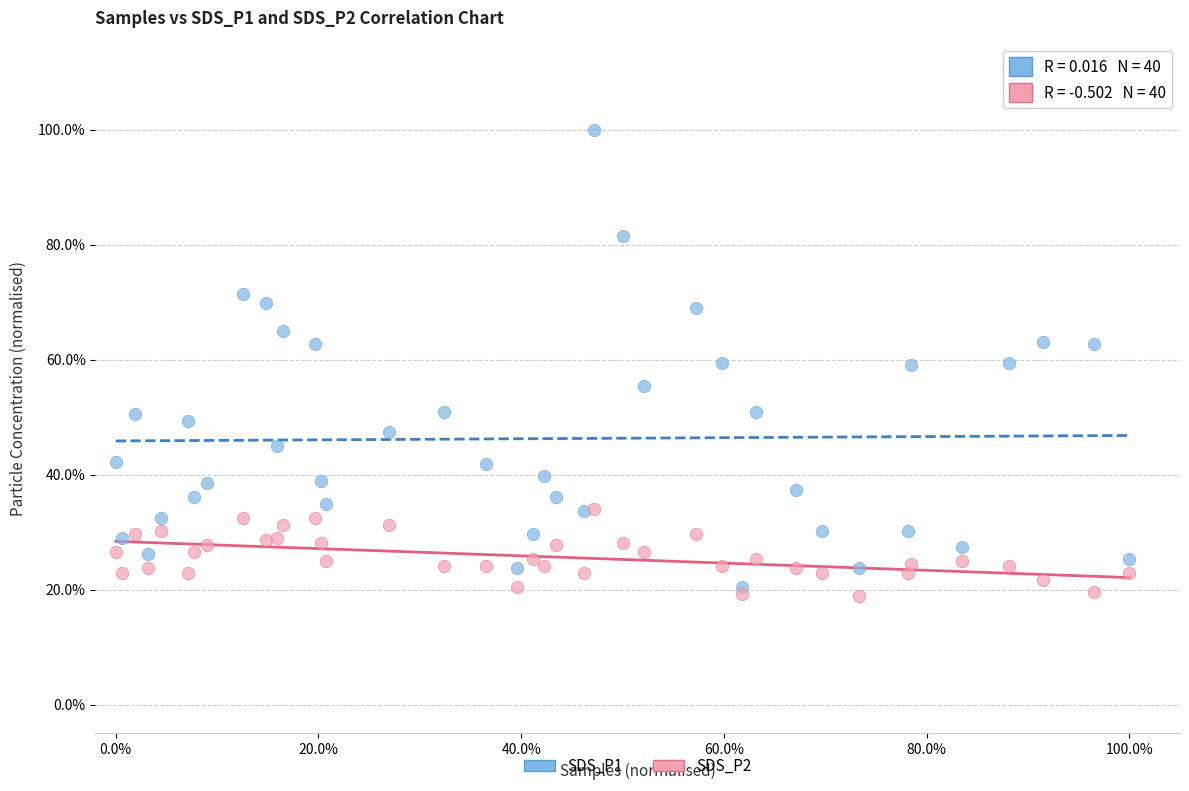

Which series has the widest spread of Y values?

SDS_P1